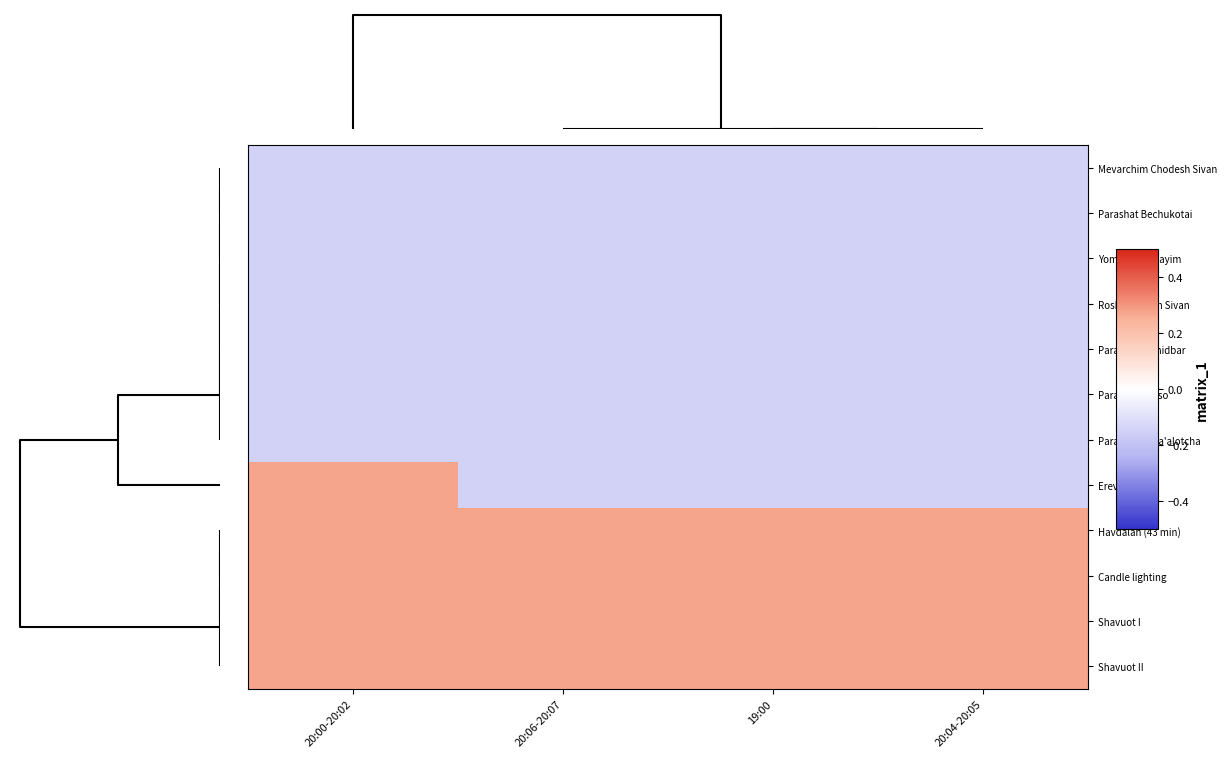

How many categories are shown in the chart?

4